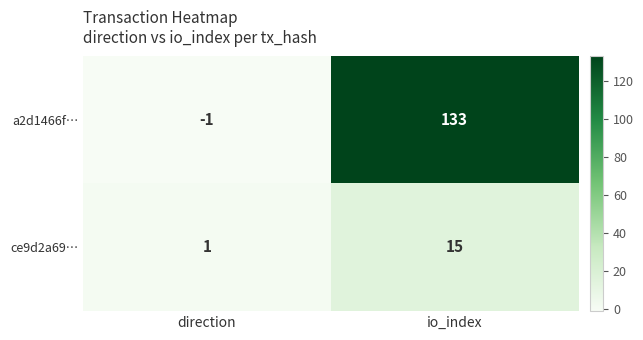

At which category is the sum across all series the highest?

io_index